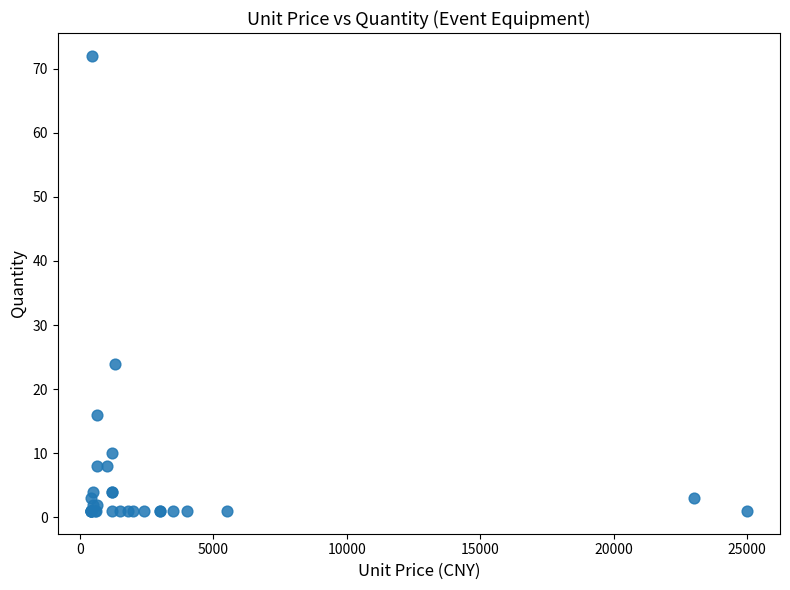

What Y value in the scatter plot is closest to 36?

24